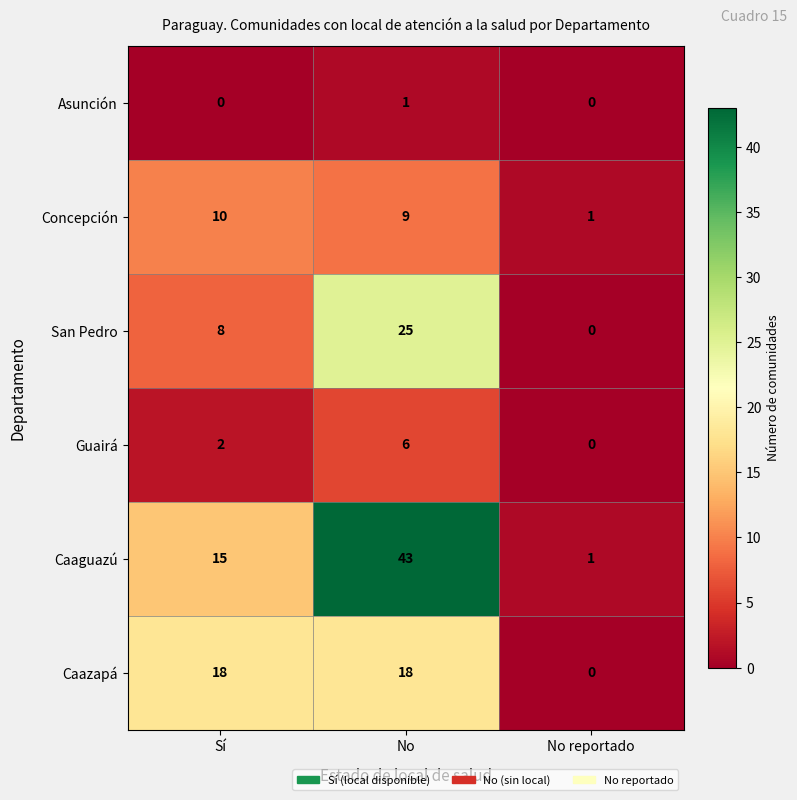

How many San Pedro values are between 0 and 25?

3